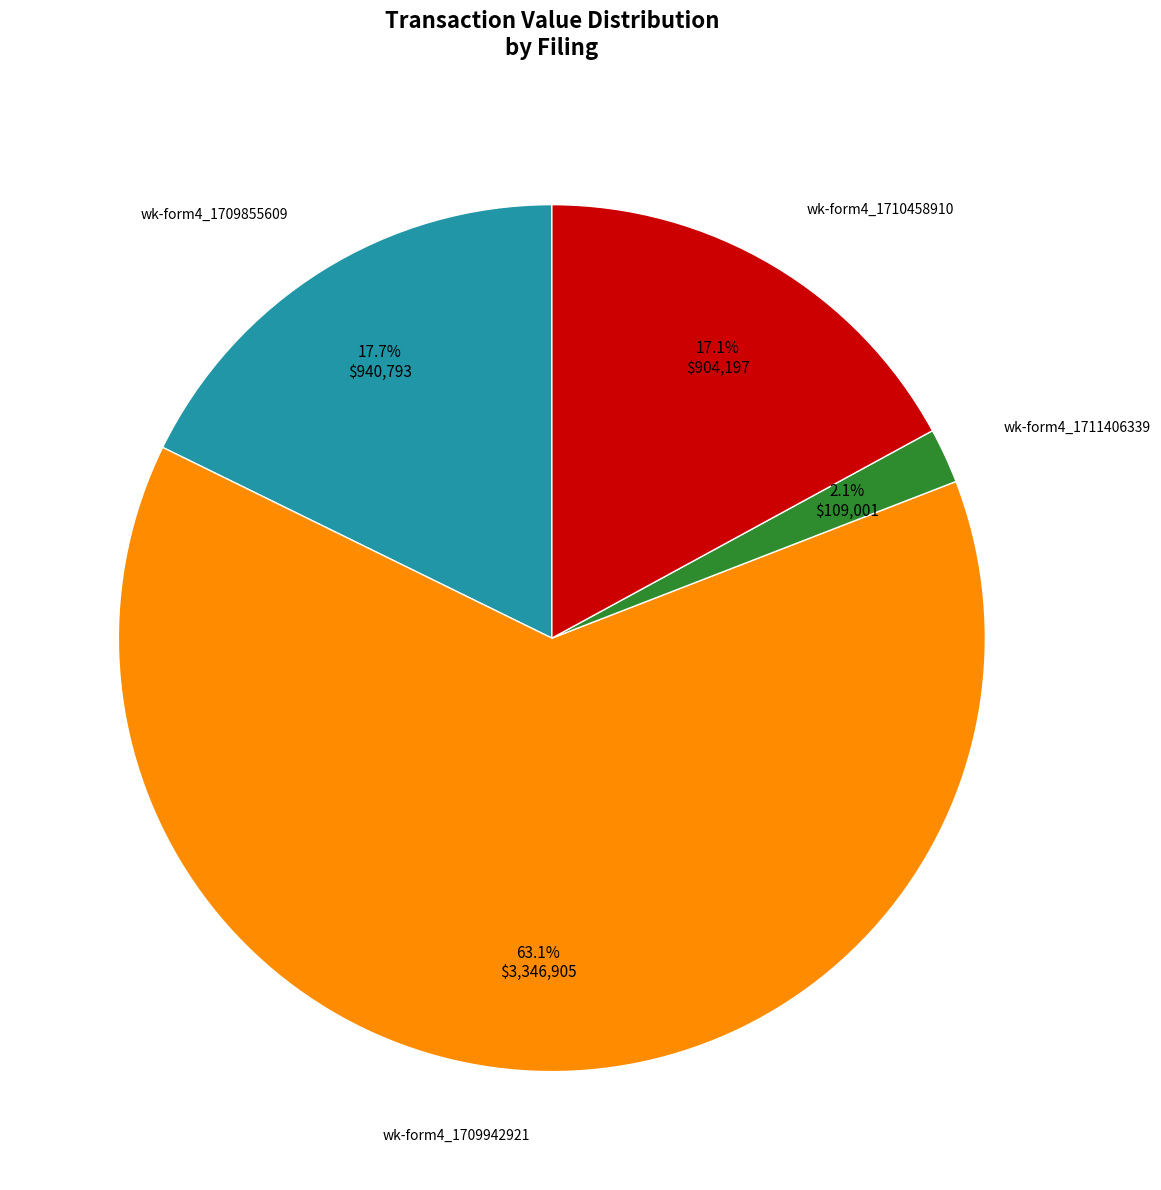

Does any single category account for the majority?

Yes